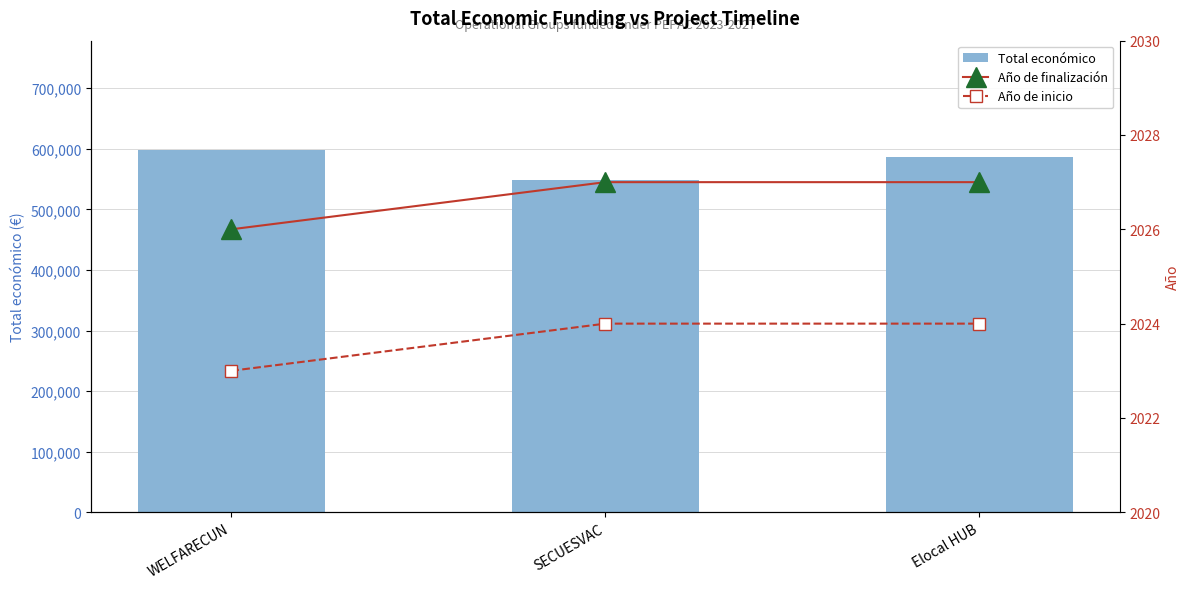

What value does the Total económico series have at SECUESVAC?

548889